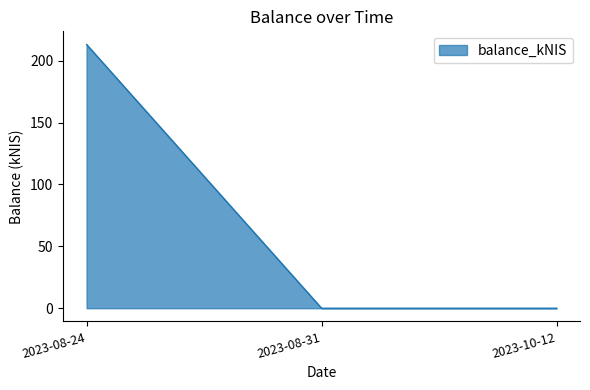

What position from the right is 2023-08-31?

2